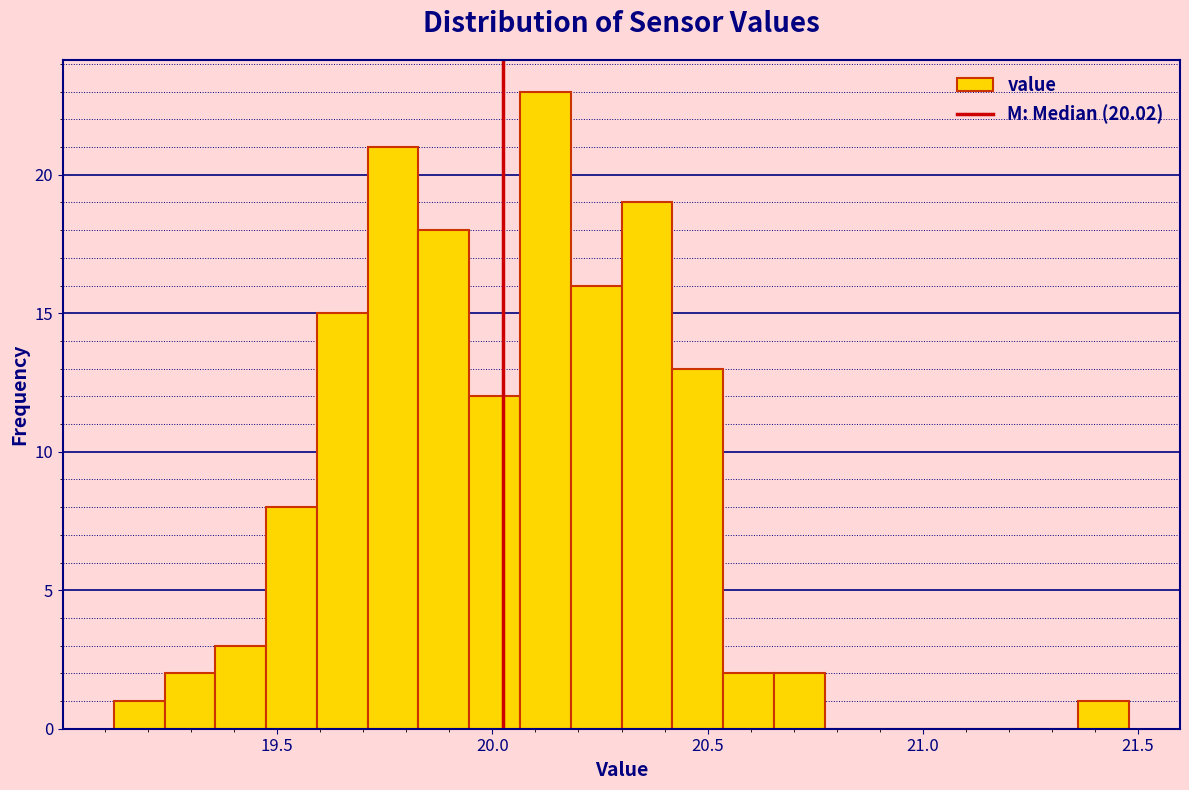

Around what value on the x-axis is the tallest bar? Give the approximate position of its centre, as read against the axis.

20.10